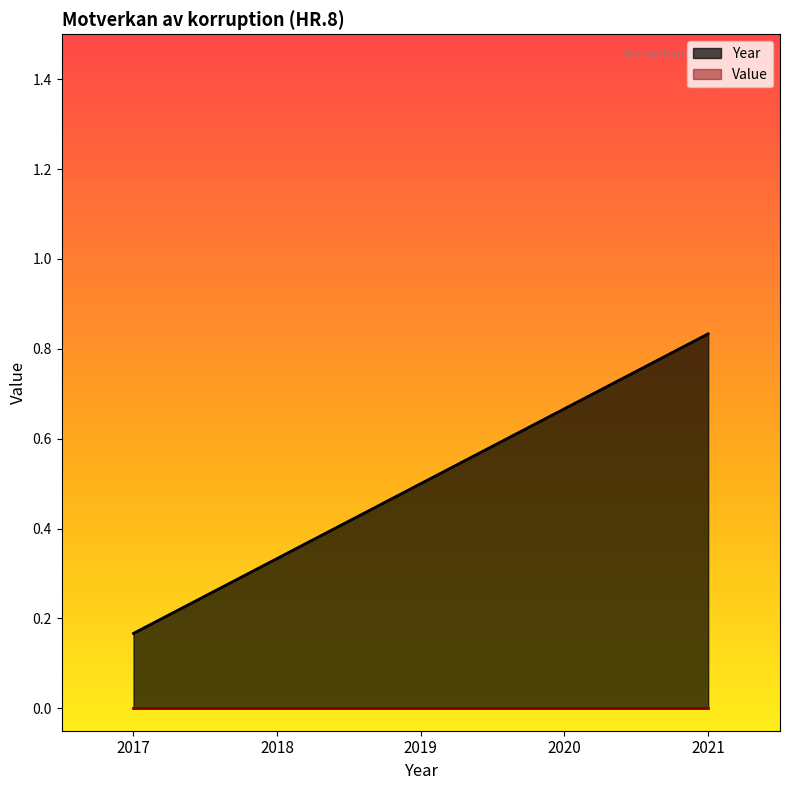

The value at 2019 is 0.5. True or false?

True